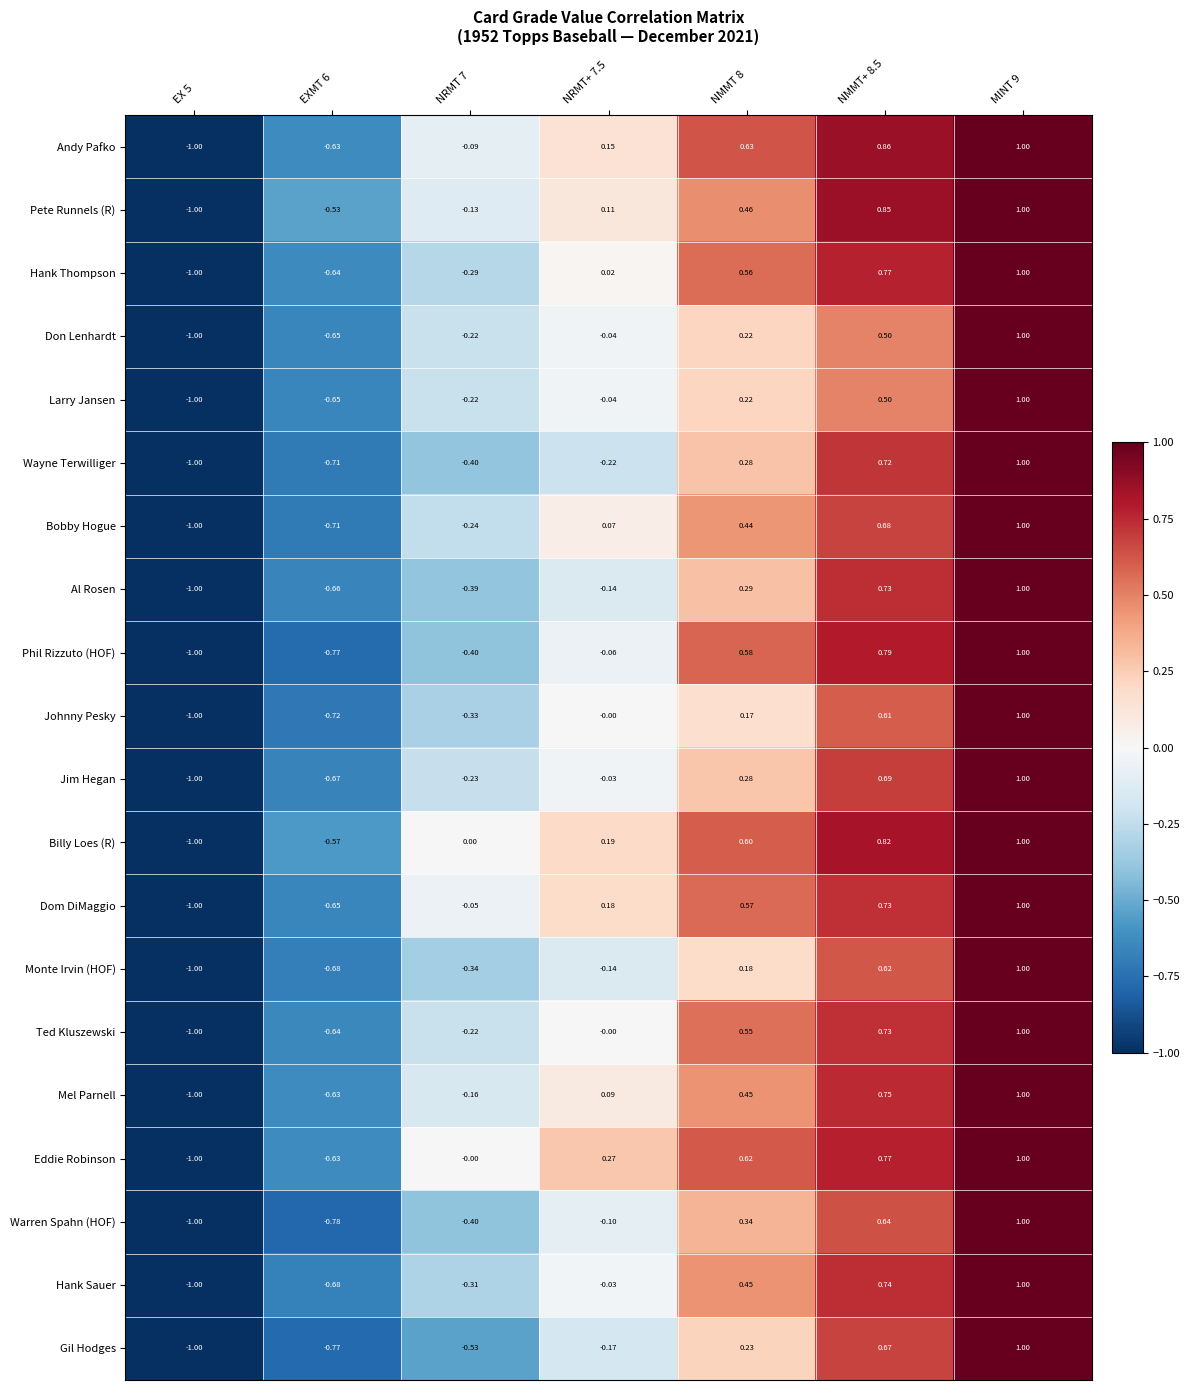

Between EXMT 6 and NRMT+ 7.5, which series saw the biggest shift?

Eddie Robinson